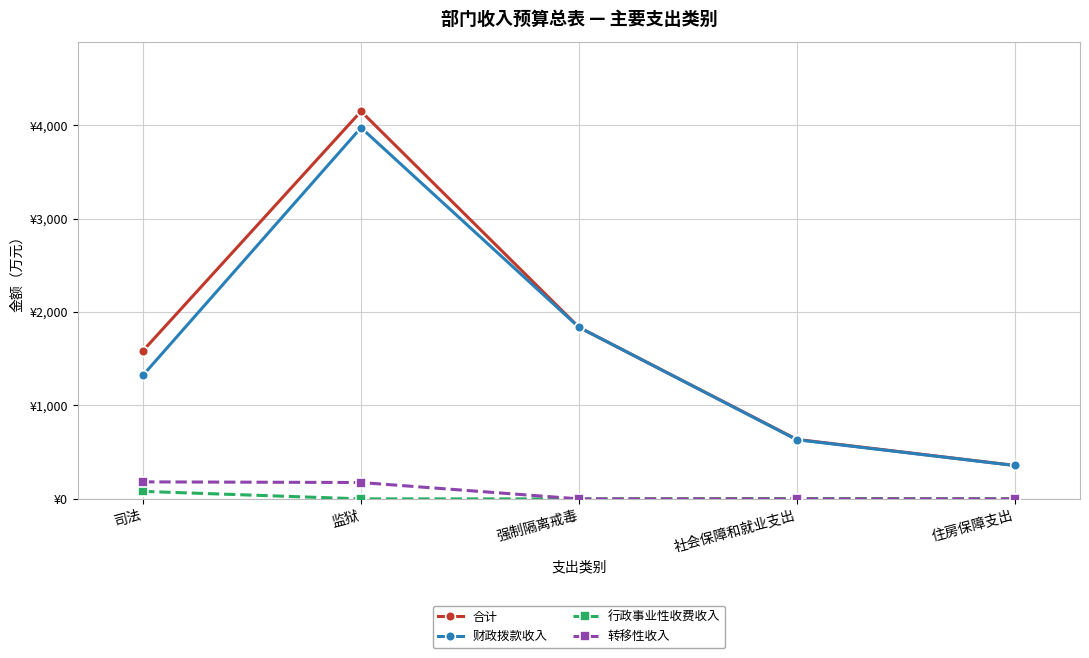

Does the chart have visible grid lines?

Yes